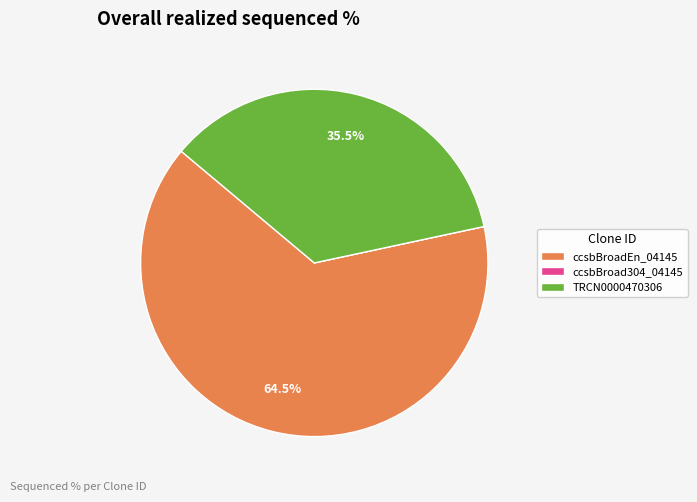

What is the majority slice?

ccsbBroadEn_04145